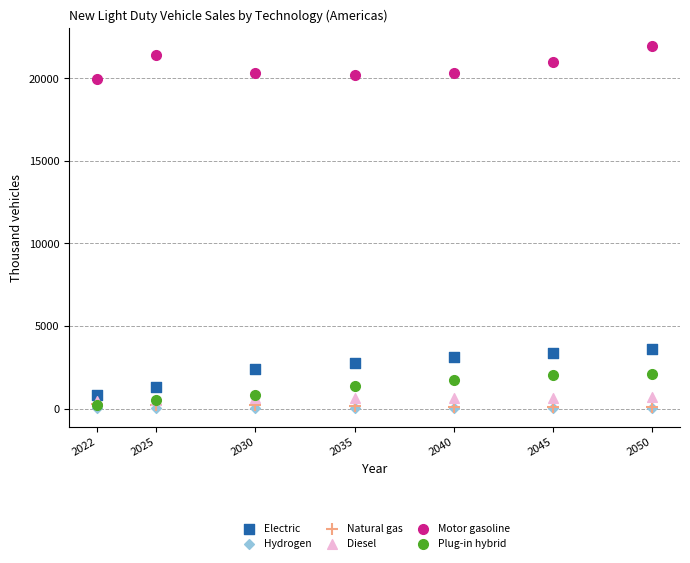

Which series reaches the maximum Y coordinate?

Motor gasoline